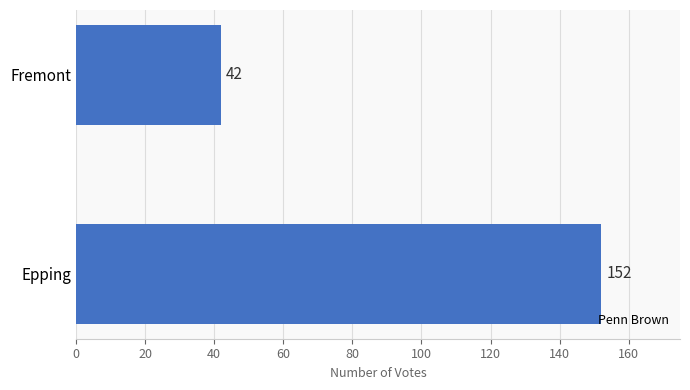

List the labels in order of value, largest first.

Epping, Fremont